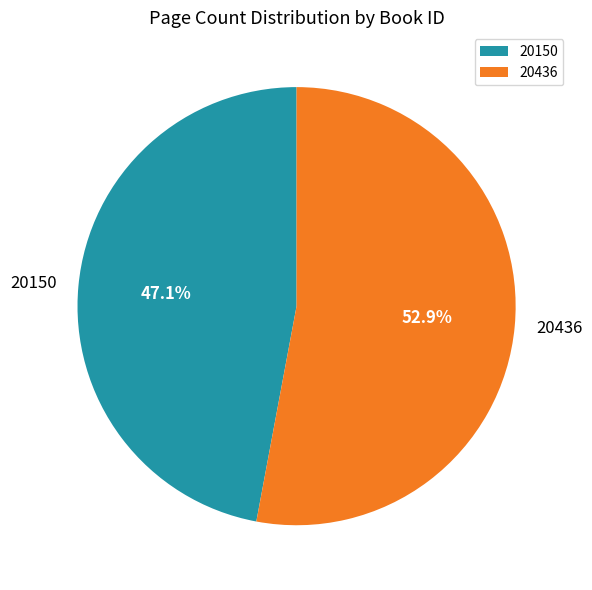

Between 20150 and 20436, which is larger?

20436